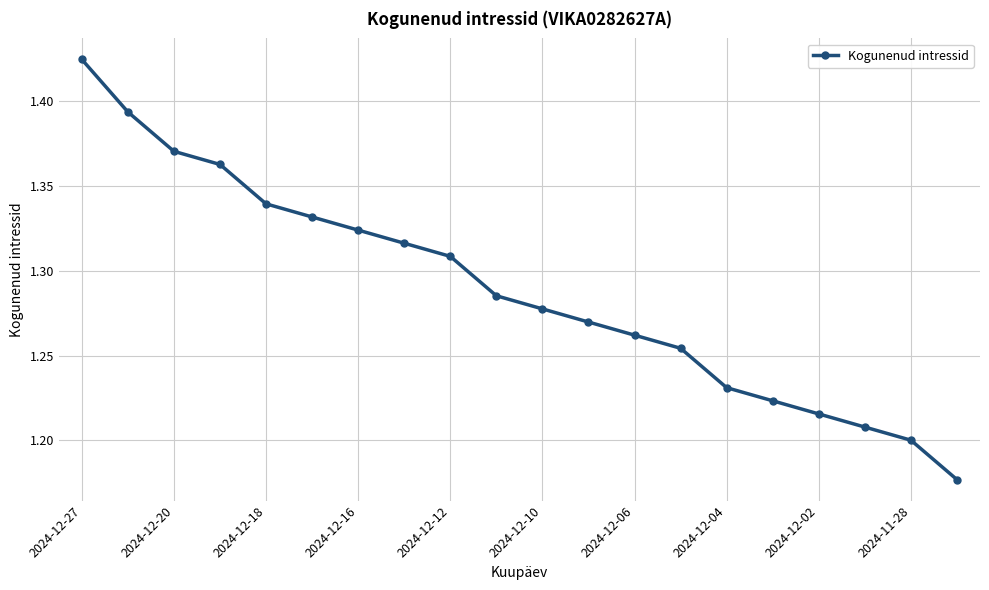

What is the sum of all values?

25.8